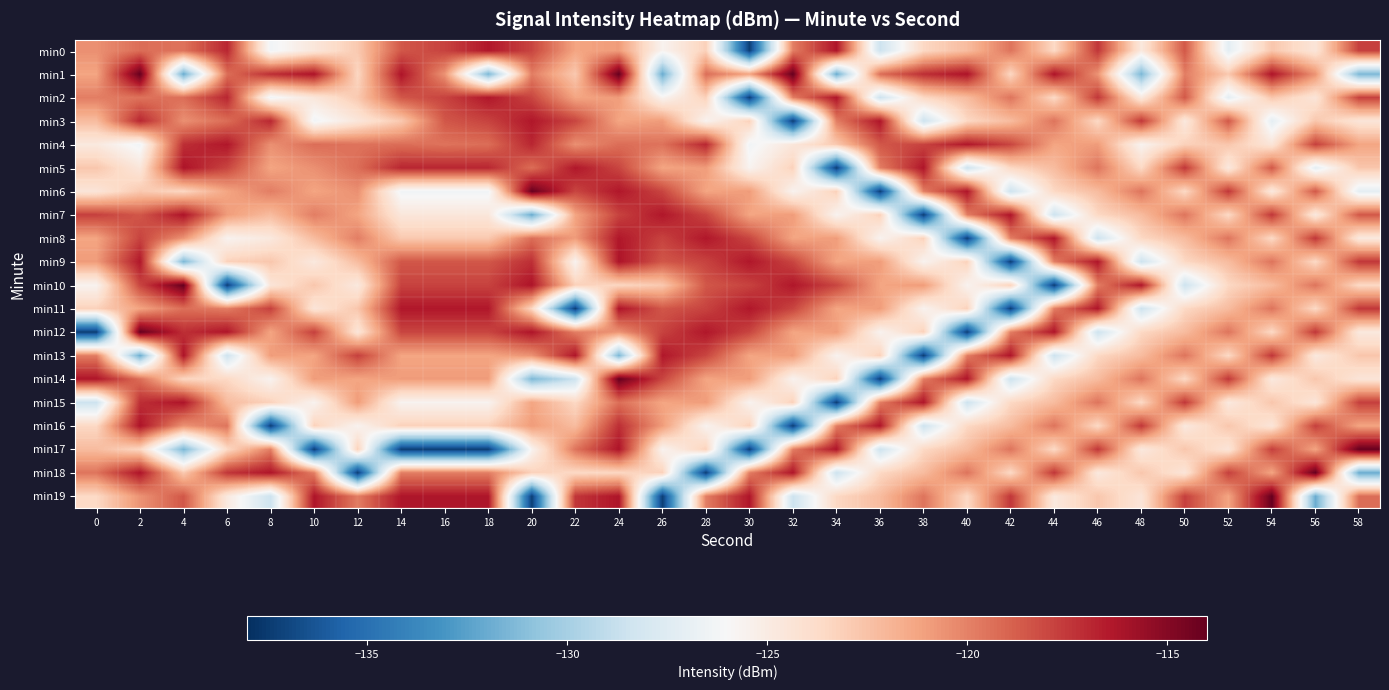

Reading right to left, list all the values displayed in this chart.

min0: 58=-117.8	56=-124.5	54=-122.7	52=-127.2	50=-118.6	48=-124.8	46=-117.4	44=-123.6	42=-119.5	40=-122.2	38=-123.5	36=-128.5	34=-116.3	32=-119.9	30=-137.3	28=-123.2	26=-125.6	24=-120.9	22=-121.3	20=-117.9	18=-116.4	16=-117.9	14=-118.5	12=-122.8	10=-124.6	8=-126.4	6=-116.9	4=-119.5	2=-119.3	0=-120.5
min1: 58=-131.5	56=-120.6	54=-116.3	52=-122.8	50=-119.9	48=-131.5	46=-120.6	44=-116.3	42=-123.5	40=-116.2	38=-117.2	36=-119.3	34=-132.0	32=-114.1	30=-121.3	28=-119.3	26=-132.0	24=-114.1	22=-122.8	20=-119.9	18=-131.5	16=-120.6	14=-116.3	12=-123.5	10=-116.2	8=-117.2	6=-119.3	4=-132.0	2=-114.1	0=-121.3
min2: 58=-117.8	56=-124.5	54=-122.7	52=-127.2	50=-118.6	48=-124.8	46=-117.4	44=-123.6	42=-119.5	40=-122.2	38=-123.5	36=-128.5	34=-116.3	32=-119.9	30=-137.3	28=-123.2	26=-125.6	24=-120.9	22=-121.3	20=-117.9	18=-116.4	16=-117.9	14=-118.5	12=-122.8	10=-124.6	8=-126.4	6=-116.9	4=-119.3	2=-119.5	0=-119.9
min3: 58=-124.5	56=-122.7	54=-127.2	52=-118.6	50=-124.8	48=-117.4	46=-123.6	44=-119.5	42=-122.2	40=-123.5	38=-128.5	36=-116.3	34=-119.9	32=-137.3	30=-123.2	28=-125.6	26=-120.9	24=-121.3	22=-117.9	20=-116.4	18=-117.9	16=-118.5	14=-122.8	12=-124.6	10=-126.4	8=-116.9	6=-119.3	4=-120.5	2=-116.9	0=-122.2
min4: 58=-121.3	56=-117.8	54=-124.5	52=-122.7	50=-123.2	48=-125.6	46=-120.9	44=-121.3	42=-117.9	40=-116.4	38=-117.9	36=-118.5	34=-122.8	32=-124.6	30=-126.4	28=-116.9	26=-119.5	24=-119.3	22=-120.5	20=-116.9	18=-119.3	16=-119.5	14=-119.3	12=-119.5	10=-119.3	8=-120.5	6=-116.4	4=-117.2	2=-126.4	0=-124.8
min5: 58=-122.7	56=-127.2	54=-118.6	52=-124.8	50=-117.4	48=-123.6	46=-119.5	44=-122.2	42=-123.5	40=-128.5	38=-116.3	36=-119.9	34=-137.3	32=-123.2	30=-125.6	28=-120.9	26=-121.3	24=-117.9	22=-116.4	20=-119.3	18=-116.9	16=-116.9	14=-116.9	12=-119.3	10=-120.5	8=-121.3	6=-117.9	4=-116.2	2=-124.6	0=-122.7
min6: 58=-127.2	56=-118.6	54=-124.8	52=-117.4	50=-123.6	48=-119.5	46=-122.2	44=-123.5	42=-128.5	40=-116.3	38=-119.9	36=-137.3	34=-123.2	32=-125.6	30=-120.9	28=-121.3	26=-117.9	24=-116.4	22=-117.9	20=-114.1	18=-126.4	16=-126.4	14=-126.4	12=-120.5	10=-121.3	8=-119.9	6=-121.3	4=-123.5	2=-122.8	0=-124.5
min7: 58=-118.6	56=-124.8	54=-117.4	52=-123.6	50=-119.5	48=-122.2	46=-123.5	44=-128.5	42=-116.3	40=-119.9	38=-137.3	36=-123.2	34=-125.6	32=-120.9	30=-121.3	28=-117.9	26=-116.4	24=-117.9	22=-121.3	20=-132.0	18=-124.6	16=-124.6	14=-124.6	12=-121.3	10=-119.9	8=-122.2	6=-120.9	4=-116.3	2=-118.5	0=-117.8
min8: 58=-124.8	56=-117.4	54=-123.6	52=-119.5	50=-122.2	48=-123.5	46=-128.5	44=-116.3	42=-119.9	40=-137.3	38=-123.2	36=-125.6	34=-120.9	32=-121.3	30=-117.9	28=-116.4	26=-117.9	24=-116.4	22=-120.9	20=-119.3	18=-122.8	16=-122.8	14=-122.8	12=-119.9	10=-122.2	8=-124.8	6=-125.6	4=-120.6	2=-117.9	0=-121.3
min9: 58=-117.4	56=-123.6	54=-119.5	52=-122.2	50=-123.5	48=-128.5	46=-116.3	44=-119.9	42=-137.3	40=-123.2	38=-125.6	36=-120.9	34=-121.3	32=-117.9	30=-116.4	28=-117.9	26=-118.5	24=-116.2	22=-125.6	20=-117.2	18=-118.5	16=-118.5	14=-118.5	12=-122.2	10=-124.8	8=-122.7	6=-123.2	4=-131.5	2=-116.4	0=-120.9
min10: 58=-123.6	56=-119.5	54=-122.2	52=-123.5	50=-128.5	48=-116.3	46=-119.9	44=-137.3	42=-123.2	40=-125.6	38=-120.9	36=-121.3	34=-117.9	32=-116.4	30=-117.9	28=-118.5	26=-122.8	24=-123.5	22=-123.2	20=-116.2	18=-117.9	16=-117.9	14=-117.9	12=-124.8	10=-122.7	8=-124.5	6=-137.3	4=-114.1	2=-117.9	0=-125.6
min11: 58=-117.4	56=-123.6	54=-119.5	52=-122.2	50=-123.5	48=-128.5	46=-116.3	44=-119.9	42=-137.3	40=-123.2	38=-125.6	36=-120.9	34=-121.3	32=-117.9	30=-116.4	28=-117.9	26=-118.5	24=-116.3	22=-137.3	20=-123.5	18=-116.4	16=-116.4	14=-116.4	12=-122.7	10=-124.5	8=-117.8	6=-119.9	4=-119.3	2=-121.3	0=-123.2
min12: 58=-124.8	56=-117.4	54=-123.6	52=-119.5	50=-122.2	48=-123.5	46=-128.5	44=-116.3	42=-119.9	40=-137.3	38=-123.2	36=-125.6	34=-120.9	32=-121.3	30=-117.9	28=-116.4	26=-117.9	24=-120.6	22=-119.9	20=-116.3	18=-117.9	16=-117.9	14=-117.9	12=-124.5	10=-117.8	8=-121.3	6=-116.3	4=-117.2	2=-114.1	0=-137.3
min13: 58=-122.7	56=-124.8	54=-117.4	52=-123.6	50=-119.5	48=-122.2	46=-123.5	44=-128.5	42=-116.3	40=-119.9	38=-137.3	36=-123.2	34=-125.6	32=-120.9	30=-121.3	28=-117.9	26=-116.4	24=-131.5	22=-116.3	20=-120.6	18=-121.3	16=-121.3	14=-121.3	12=-117.8	10=-121.3	8=-120.9	6=-128.5	4=-116.2	2=-132.0	0=-119.9
min14: 58=-124.5	56=-122.7	54=-124.8	52=-117.4	50=-123.6	48=-119.5	46=-122.2	44=-123.5	42=-128.5	40=-116.3	38=-119.9	36=-137.3	34=-123.2	32=-125.6	30=-120.9	28=-121.3	26=-117.9	24=-114.1	22=-128.5	20=-131.5	18=-120.9	16=-120.9	14=-120.9	12=-121.3	10=-120.9	8=-125.6	6=-123.5	4=-123.5	2=-119.3	0=-116.3
min15: 58=-117.8	56=-124.5	54=-122.7	52=-124.8	50=-117.4	48=-123.6	46=-119.5	44=-122.2	42=-123.5	40=-128.5	38=-116.3	36=-119.9	34=-137.3	32=-123.2	30=-125.6	28=-120.9	26=-121.3	24=-119.3	22=-123.5	20=-121.3	18=-125.6	16=-125.6	14=-125.6	12=-120.9	10=-125.6	8=-123.2	6=-122.2	4=-116.3	2=-117.2	0=-128.5
min16: 58=-121.3	56=-117.8	54=-124.5	52=-122.7	50=-124.8	48=-117.4	46=-123.6	44=-119.5	42=-122.2	40=-123.5	38=-128.5	36=-116.3	34=-119.9	32=-137.3	30=-123.2	28=-125.6	26=-120.9	24=-117.2	22=-122.2	20=-120.9	18=-123.2	16=-123.2	14=-123.2	12=-125.6	10=-123.2	8=-137.3	6=-119.5	4=-120.6	2=-116.2	0=-123.5
min17: 58=-114.1	56=-121.3	54=-117.8	52=-124.5	50=-122.7	48=-124.8	46=-117.4	44=-123.6	42=-119.5	40=-122.2	38=-123.5	36=-128.5	34=-116.3	32=-119.9	30=-137.3	28=-123.2	26=-125.6	24=-116.2	22=-119.5	20=-125.6	18=-137.3	16=-137.3	14=-137.3	12=-123.2	10=-137.3	8=-119.9	6=-123.6	4=-131.5	2=-123.5	0=-122.2
min18: 58=-132.0	56=-114.1	54=-121.3	52=-117.8	50=-124.5	48=-122.7	46=-124.8	44=-117.4	42=-123.6	40=-119.5	38=-122.2	36=-123.5	34=-128.5	32=-116.3	30=-119.9	28=-137.3	26=-123.2	24=-123.5	22=-123.6	20=-123.2	18=-119.9	16=-119.9	14=-119.9	12=-137.3	10=-119.9	8=-116.3	6=-117.4	4=-122.8	2=-116.3	0=-119.5
min19: 58=-119.3	56=-132.0	54=-114.1	52=-121.3	50=-117.8	48=-124.5	46=-122.7	44=-124.8	42=-117.4	40=-123.6	38=-119.5	36=-122.2	34=-123.5	32=-128.5	30=-116.3	28=-119.9	26=-137.3	24=-116.3	22=-117.4	20=-137.3	18=-116.3	16=-116.3	14=-116.3	12=-119.9	10=-116.3	8=-128.5	6=-124.8	4=-118.5	2=-120.6	0=-123.6